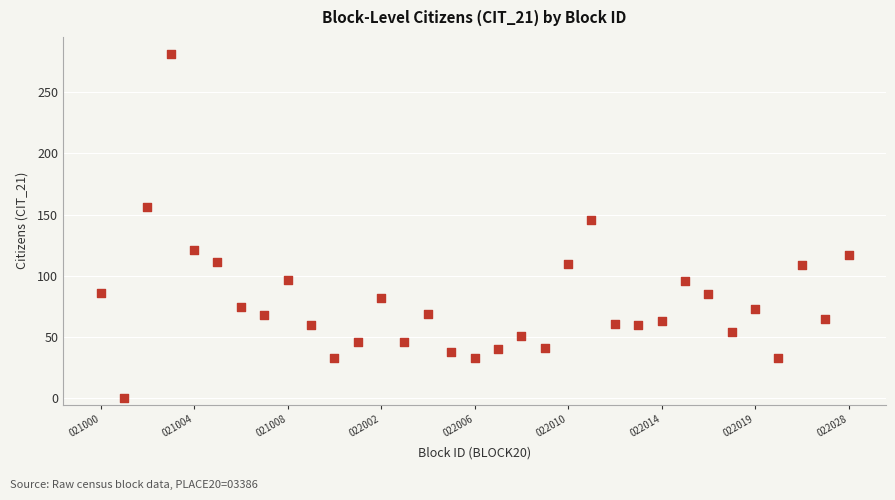

What is the range of Y values (max minus min)?

281